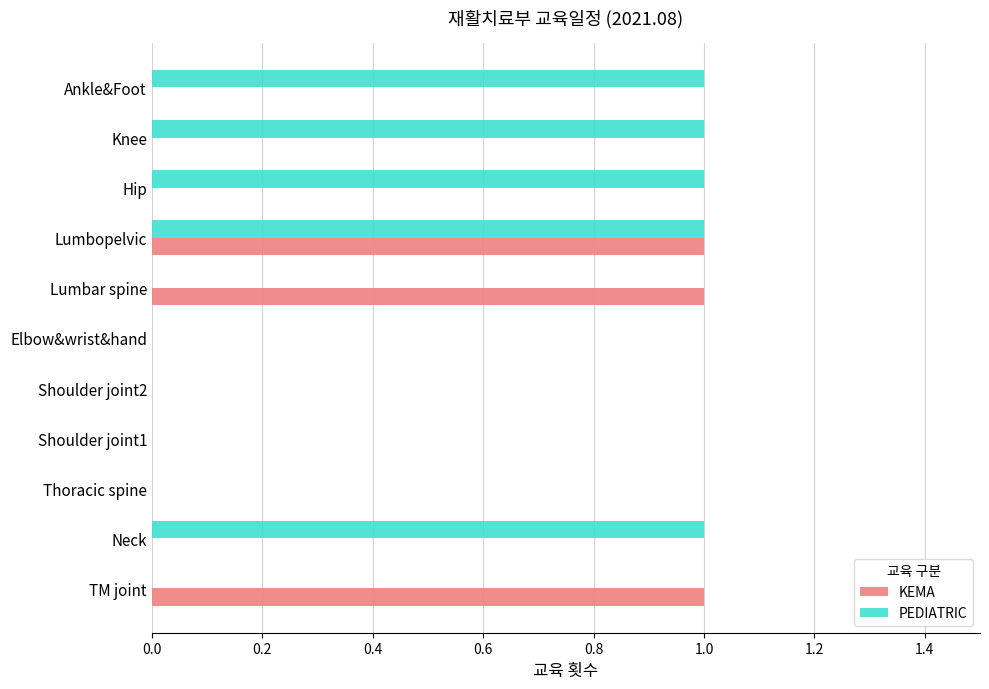

What are all the series names shown in the legend?

KEMA, PEDIATRIC